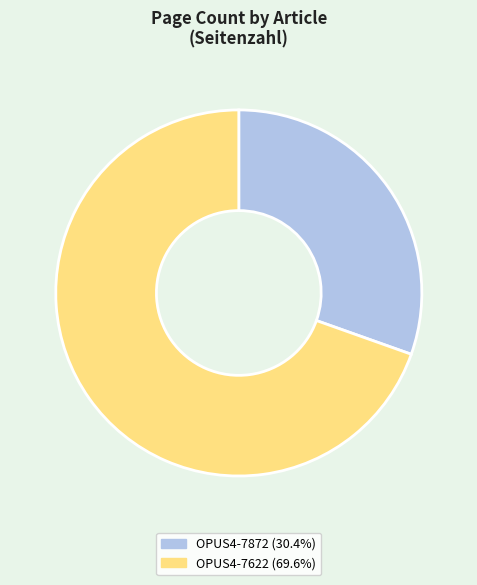

Do OPUS4-7872 and OPUS4-7622 together represent more than half of the pie?

Yes